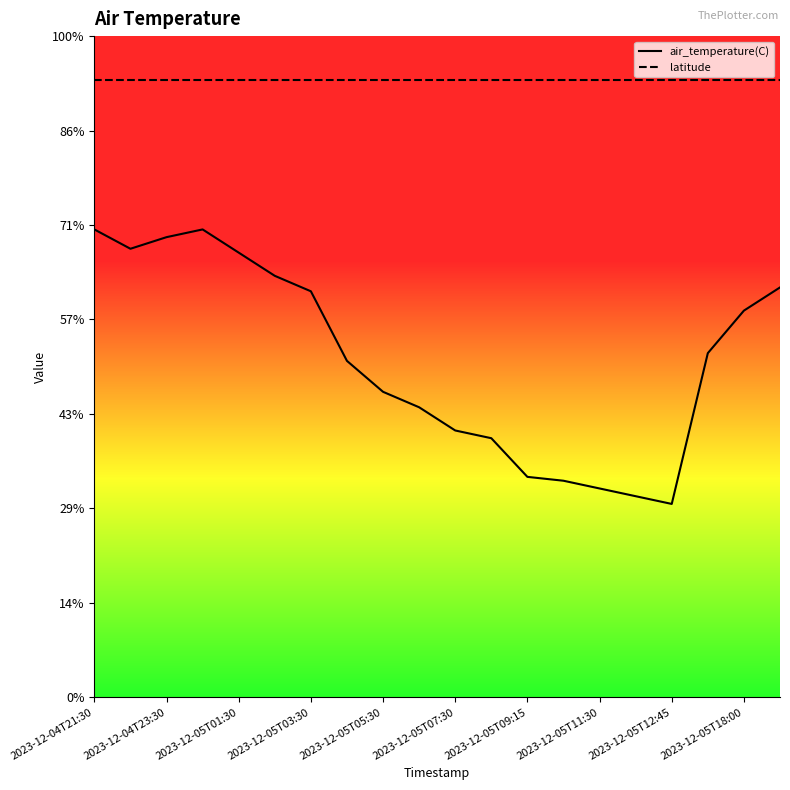

What is the spread (max minus min) of values at 2023-12-05T18:00?

6.0